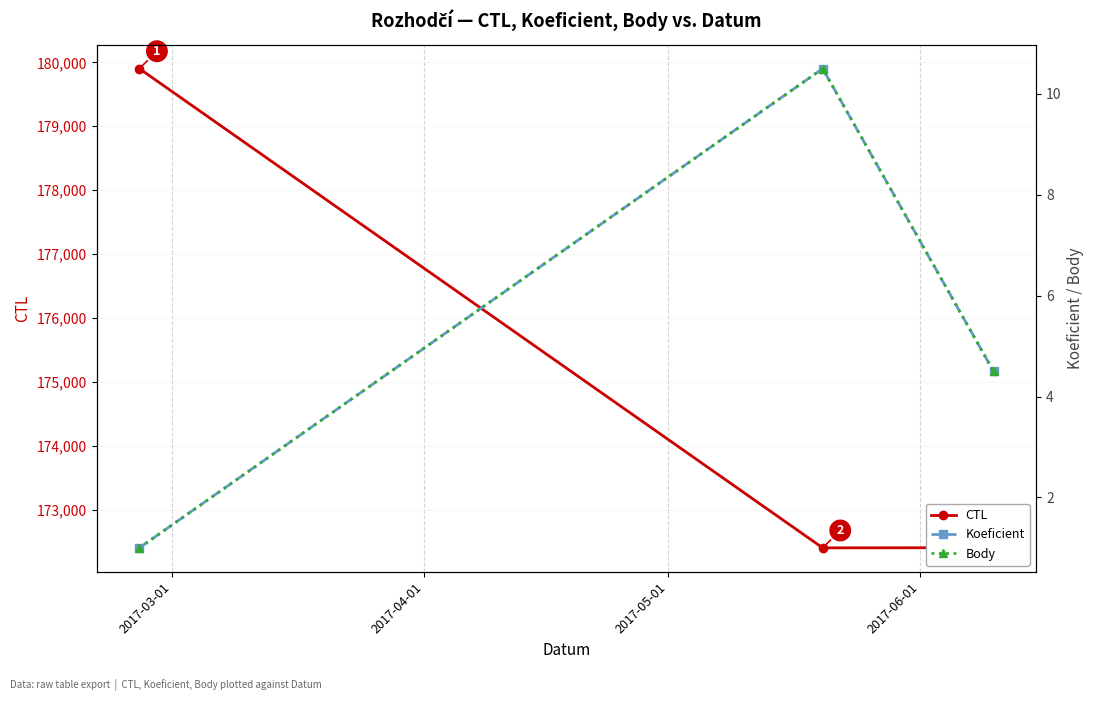

What is the value of the CTL point at the 1st from the left?

179902